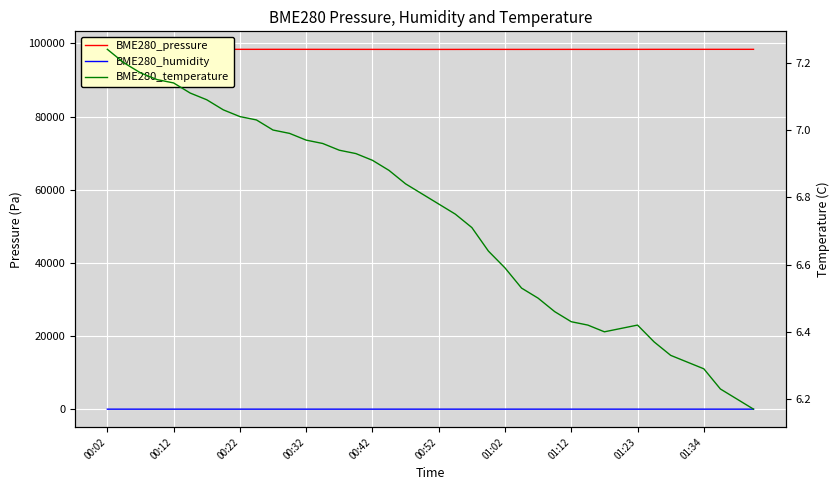

What is the value of the BME280_pressure point at the 21st from the left?

98326.4